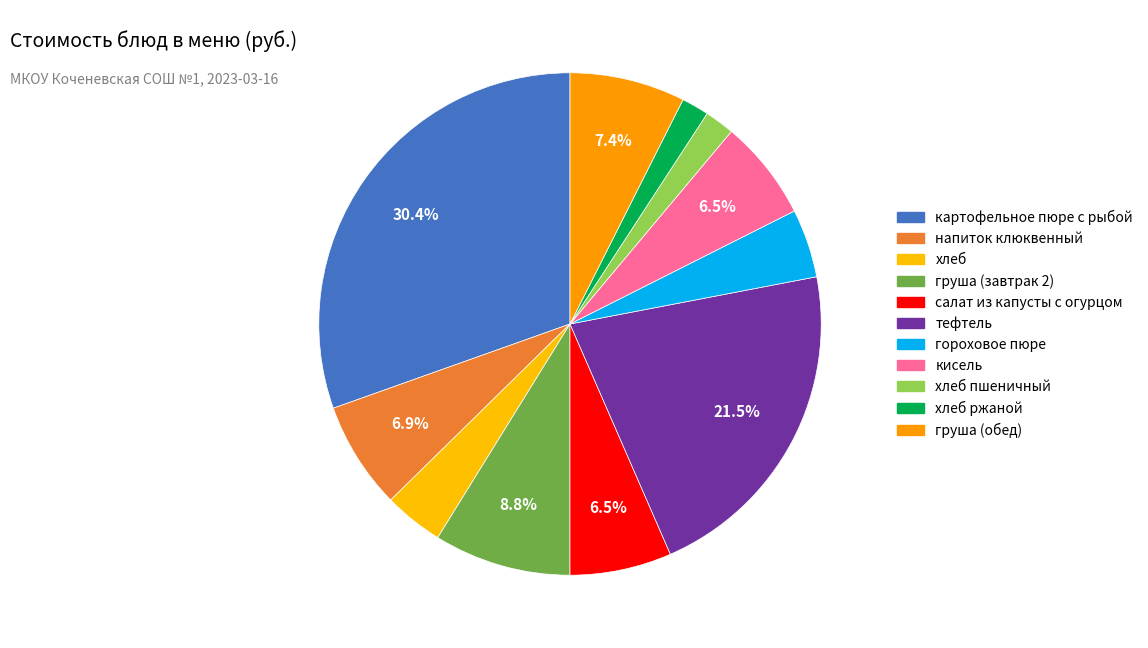

How many slices are in this pie chart?

11